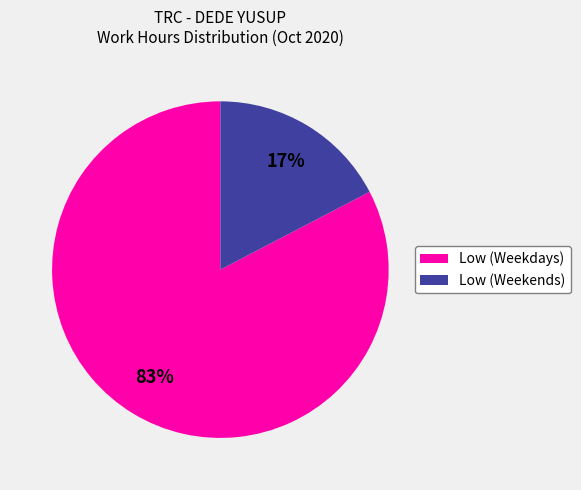

Is there any slice that represents more than half of the pie?

Yes